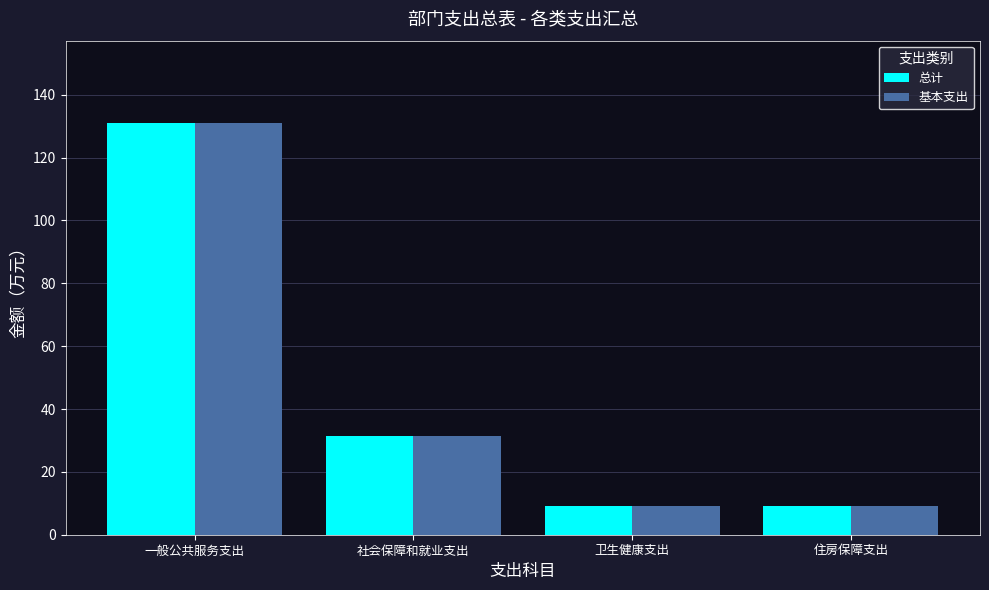

What is the difference between the maximum and minimum values in the 基本支出 series?

122.0